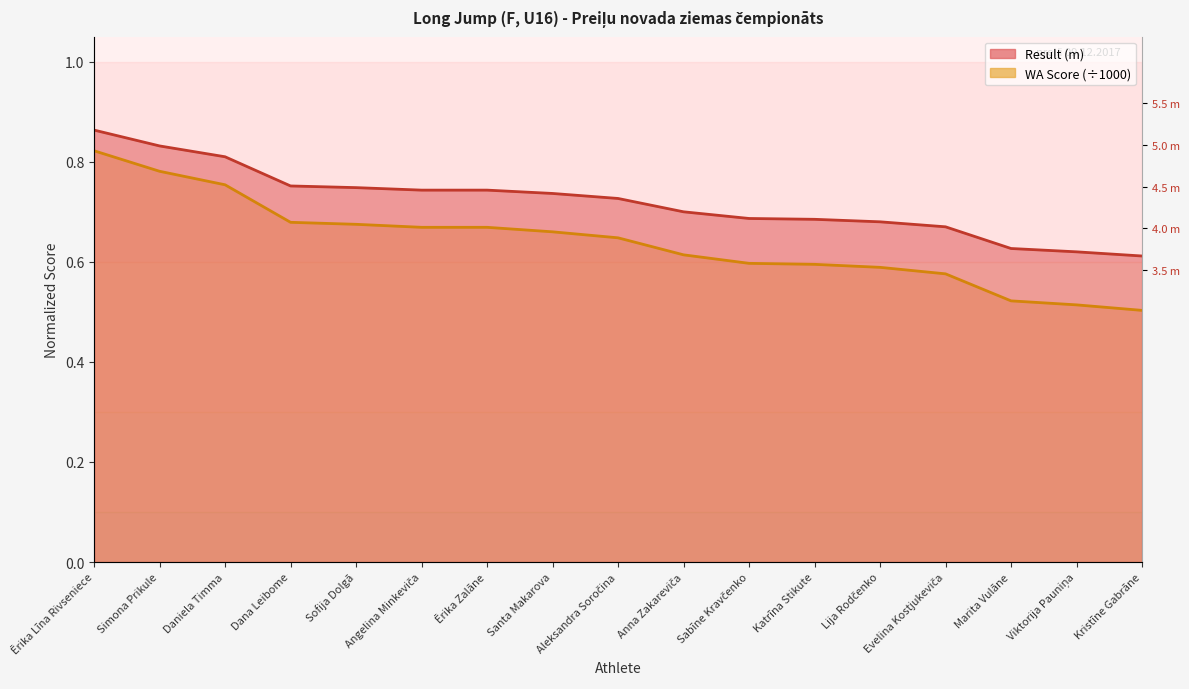

Rank the categories by WA value from highest to lowest.

Ērika Līna Rivseniece, Simona Prikule, Daniela Timma, Dana Leibome, Sofija Dolgā, Angelina Minkeviča, Ērika Zalāne, Santa Makarova, Aleksandra Soročina, Anna Zakareviča, Sabīne Kravčenko, Katrīna Stikute, Lija Rodčenko, Evelina Kostjukeviča, Marita Vulāne, Viktorija Pauniņa, Kristīne Gabrāne